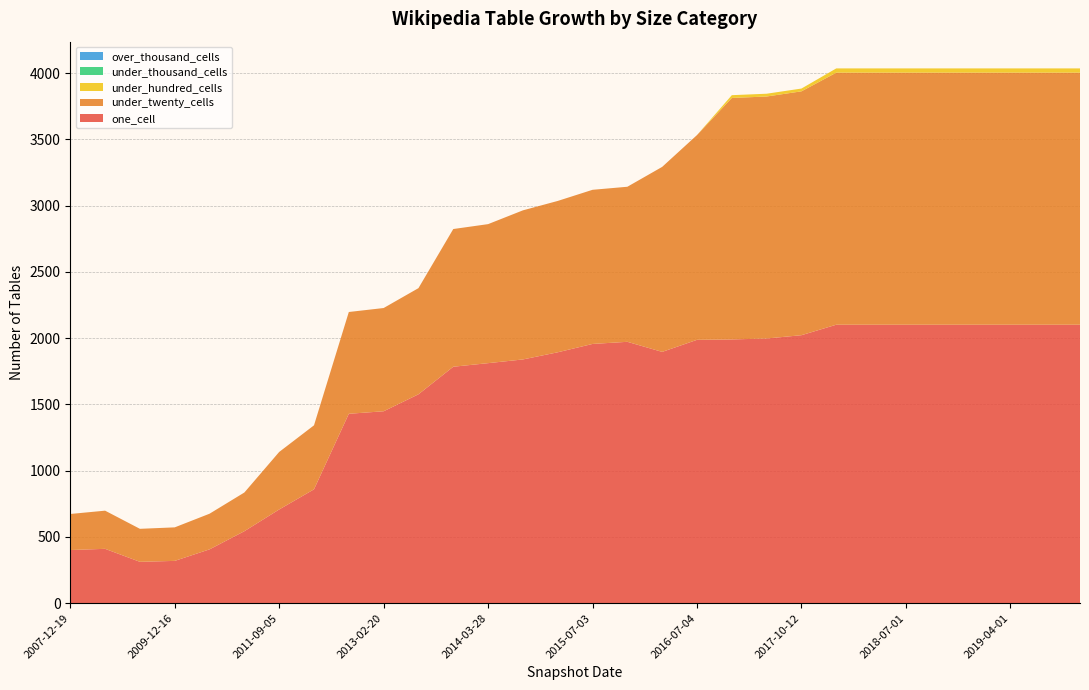

Reading right to left, list all the values displayed in this chart.

one_cell: 2019-10-01=2101	2019-07-01=2101	2019-04-01=2101	2019-01-01=2101	2018-10-01=2101	2018-07-01=2101	2018-04-01=2101	2017-12-22=2101	2017-10-12=2022	2017-04-12=1997	2016-12-27=1990	2016-07-04=1987	2016-01-04=1896	2015-10-01=1972	2015-07-03=1956	2015-01-19=1893	2014-09-08=1839	2014-03-28=1811	2013-12-20=1784	2013-07-09=1576	2013-02-20=1448	2012-10-31=1429	2012-03-26=859	2011-09-05=707	2011-02-21=543	2010-07-26=406	2009-12-16=319	2009-04-06=312	2008-06-27=410	2007-12-19=401
under_twenty_cells: 2019-10-01=1902	2019-07-01=1902	2019-04-01=1902	2019-01-01=1902	2018-10-01=1902	2018-07-01=1902	2018-04-01=1902	2017-12-22=1902	2017-10-12=1840	2017-04-12=1826	2016-12-27=1822	2016-07-04=1545	2016-01-04=1396	2015-10-01=1170	2015-07-03=1163	2015-01-19=1142	2014-09-08=1125	2014-03-28=1049	2013-12-20=1039	2013-07-09=801	2013-02-20=779	2012-10-31=768	2012-03-26=483	2011-09-05=434	2011-02-21=292	2010-07-26=269	2009-12-16=253	2009-04-06=249	2008-06-27=288	2007-12-19=272
under_hundred_cells: 2019-10-01=32	2019-07-01=32	2019-04-01=32	2019-01-01=32	2018-10-01=32	2018-07-01=32	2018-04-01=32	2017-12-22=32	2017-10-12=21	2017-04-12=21	2016-12-27=21	2016-07-04=0	2016-01-04=0	2015-10-01=0	2015-07-03=0	2015-01-19=0	2014-09-08=0	2014-03-28=0	2013-12-20=0	2013-07-09=0	2013-02-20=0	2012-10-31=0	2012-03-26=0	2011-09-05=0	2011-02-21=0	2010-07-26=0	2009-12-16=0	2009-04-06=0	2008-06-27=0	2007-12-19=0
under_thousand_cells: 2019-10-01=0	2019-07-01=0	2019-04-01=0	2019-01-01=0	2018-10-01=0	2018-07-01=0	2018-04-01=0	2017-12-22=0	2017-10-12=0	2017-04-12=0	2016-12-27=0	2016-07-04=0	2016-01-04=0	2015-10-01=0	2015-07-03=0	2015-01-19=0	2014-09-08=0	2014-03-28=0	2013-12-20=0	2013-07-09=0	2013-02-20=0	2012-10-31=0	2012-03-26=0	2011-09-05=0	2011-02-21=0	2010-07-26=0	2009-12-16=0	2009-04-06=0	2008-06-27=0	2007-12-19=0
over_thousand_cells: 2019-10-01=0	2019-07-01=0	2019-04-01=0	2019-01-01=0	2018-10-01=0	2018-07-01=0	2018-04-01=0	2017-12-22=0	2017-10-12=0	2017-04-12=0	2016-12-27=0	2016-07-04=0	2016-01-04=0	2015-10-01=0	2015-07-03=0	2015-01-19=0	2014-09-08=0	2014-03-28=0	2013-12-20=0	2013-07-09=0	2013-02-20=0	2012-10-31=0	2012-03-26=0	2011-09-05=0	2011-02-21=0	2010-07-26=0	2009-12-16=0	2009-04-06=0	2008-06-27=0	2007-12-19=0